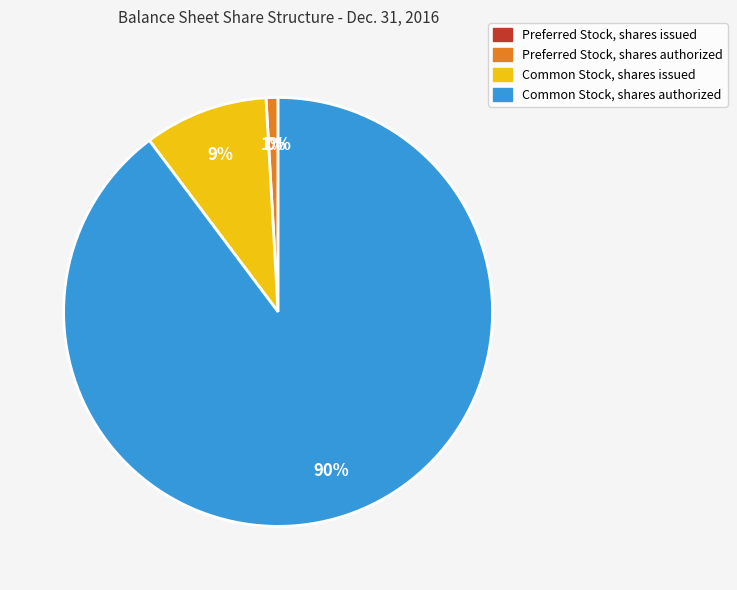

True or false: Common Stock, shares issued accounts for 15% of the total.

False